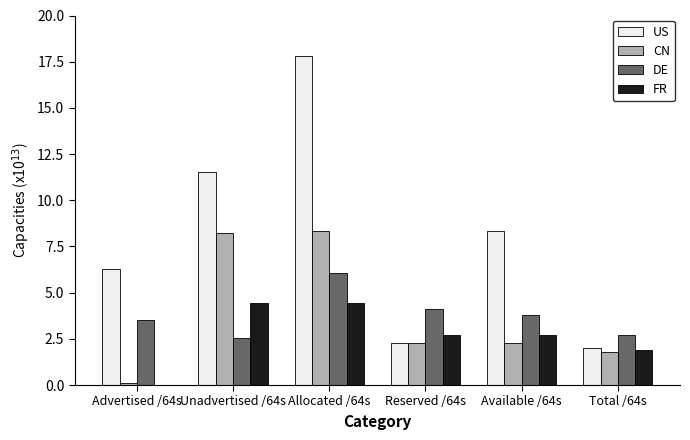

Which category has the highest value across all series?

Allocated /64s